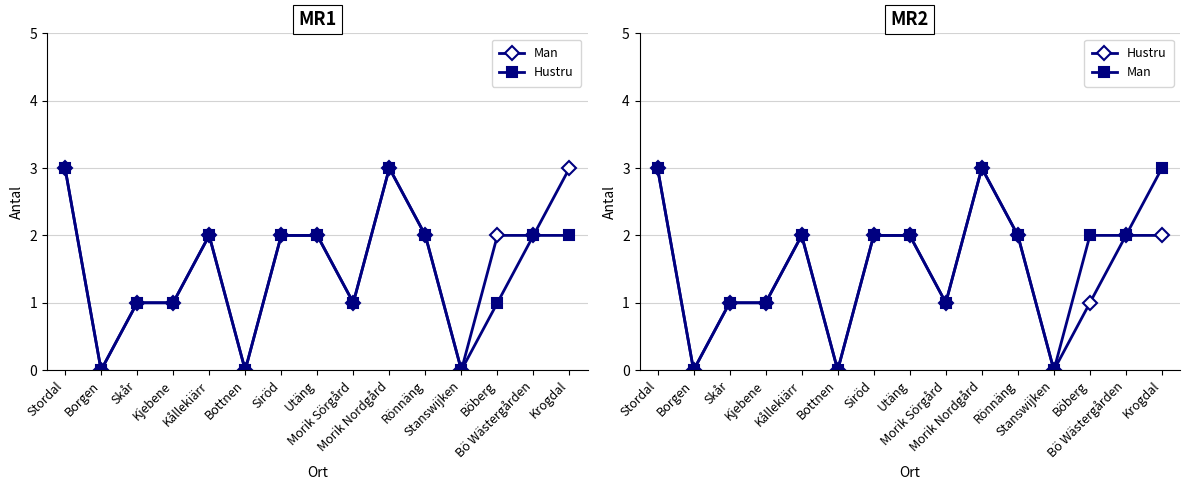

In Man, how many points are lower than both neighbors (excluding endpoints)?

4